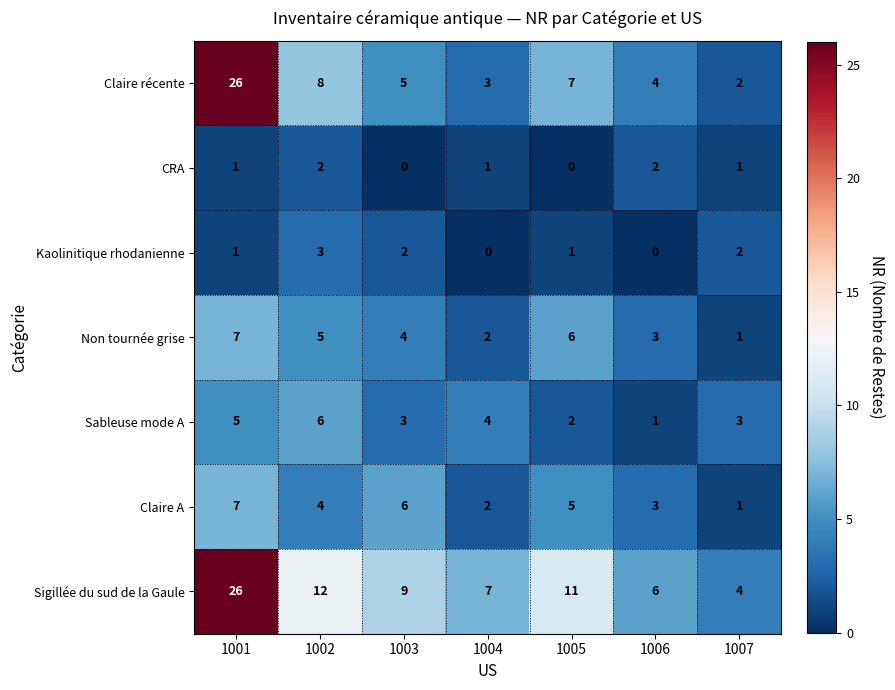

List the labels in order of Claire récente value, largest first.

1001, 1002, 1005, 1003, 1006, 1004, 1007